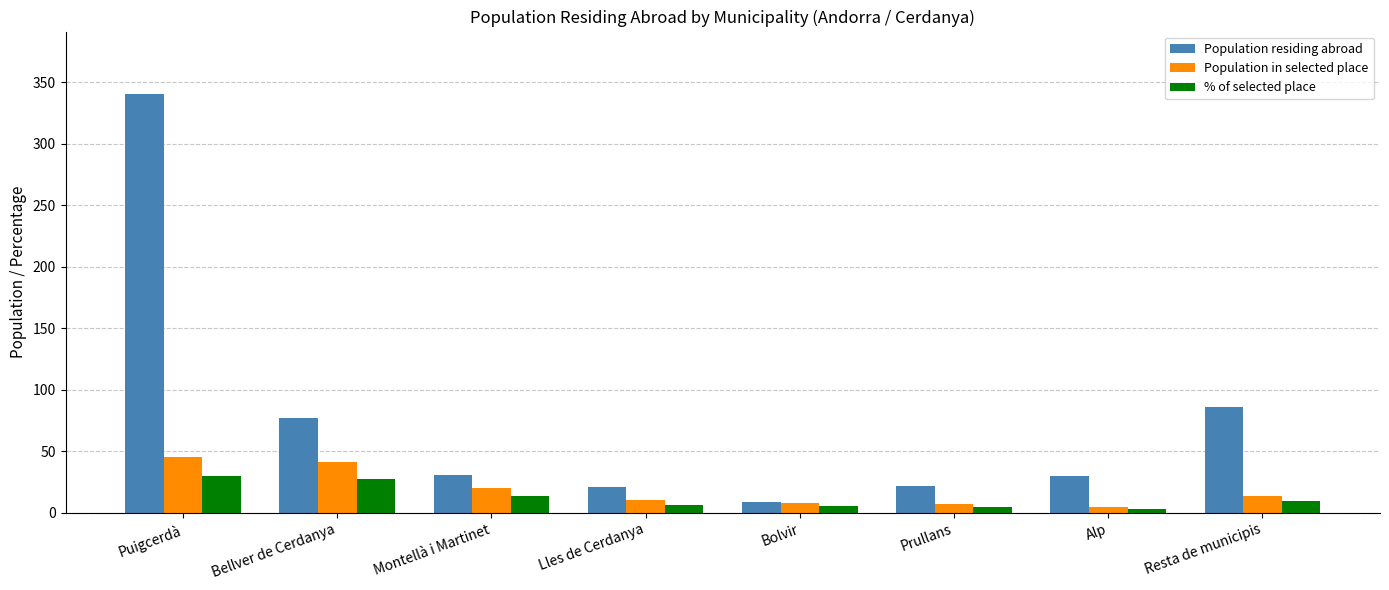

Which series has the largest range (max minus min)?

Population residing abroad